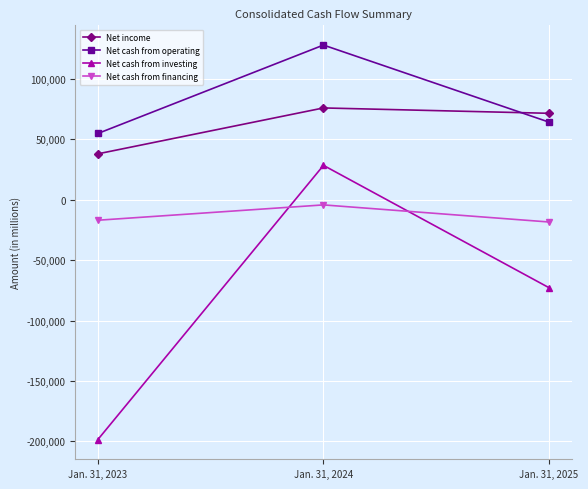

At which category is the sum across all series the highest?

Jan. 31, 2024